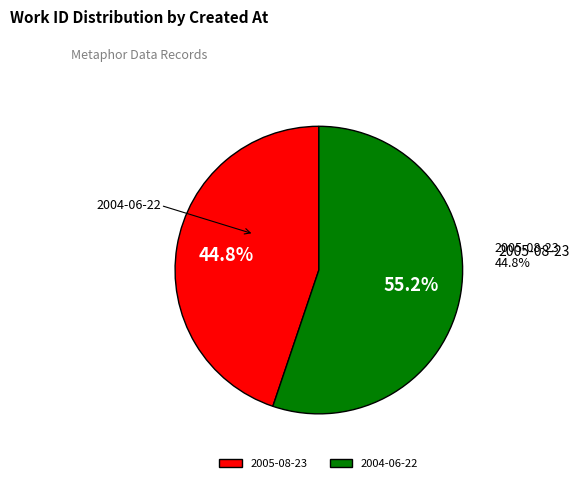

Which slice represents more than half of the pie?

2004-06-22